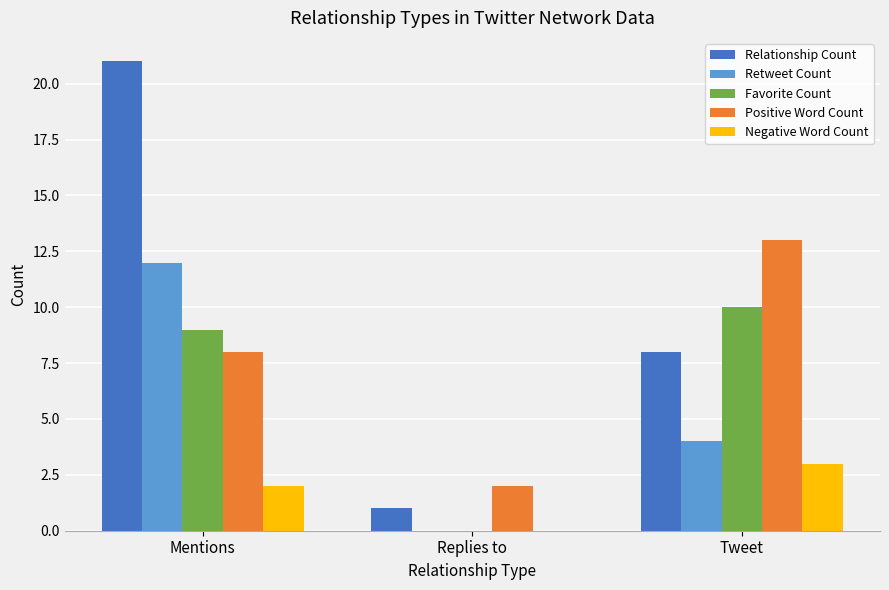

Is the value of Favorite Count at Replies to greater than the value of Positive Word Count at Tweet?

No